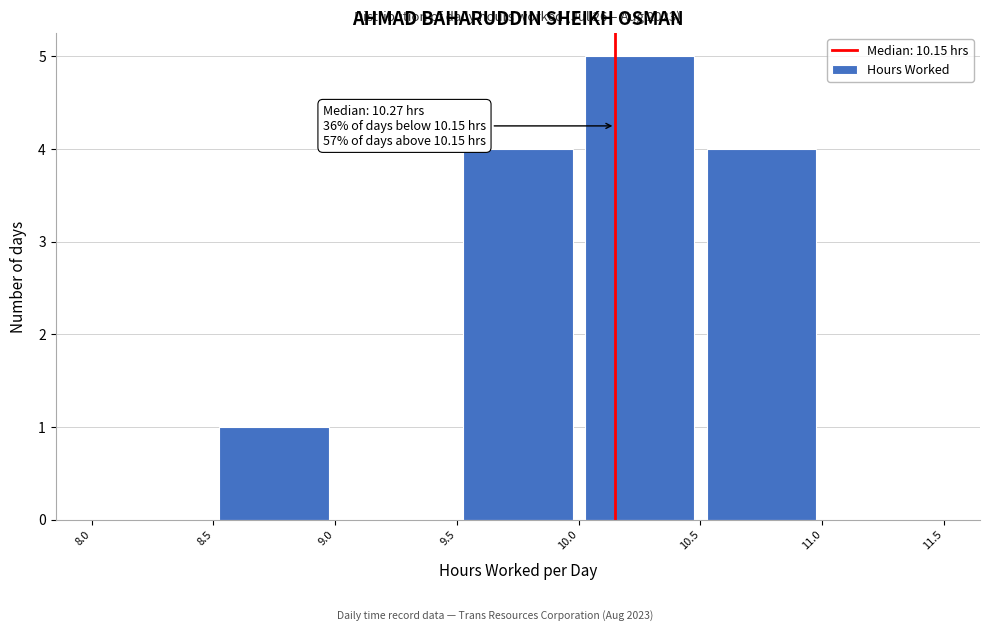

Which range on the x-axis has the tallest bar?

10.0 to 10.5